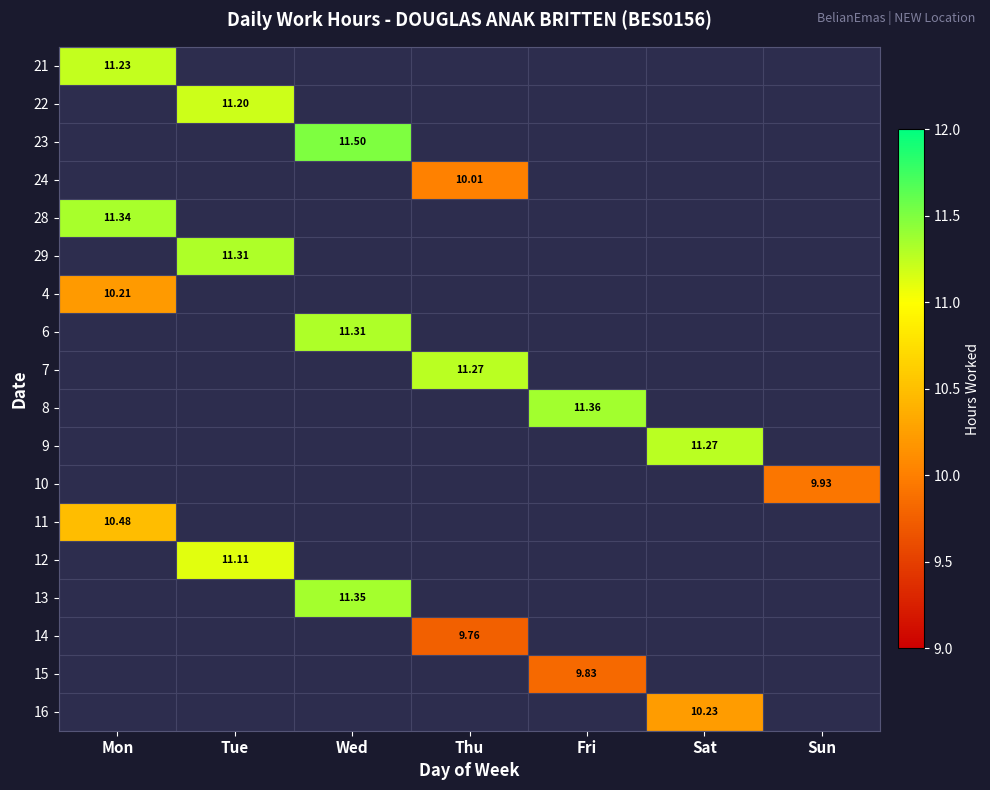

True or false: 8 has a value of 11.4 at Fri.

True